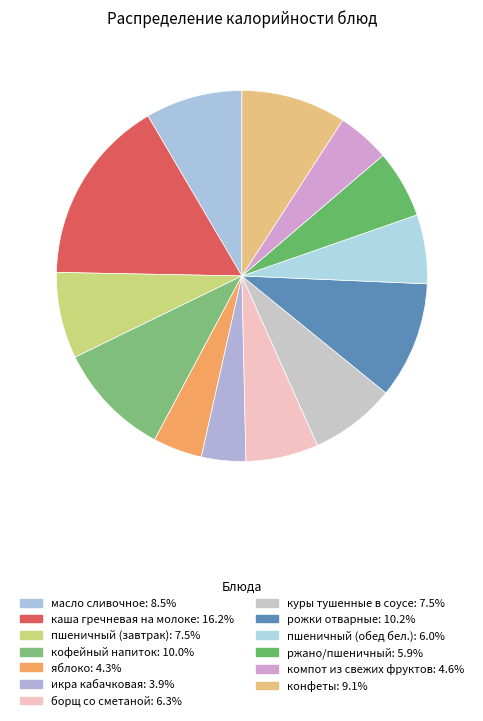

How many slices are in this pie chart?

13